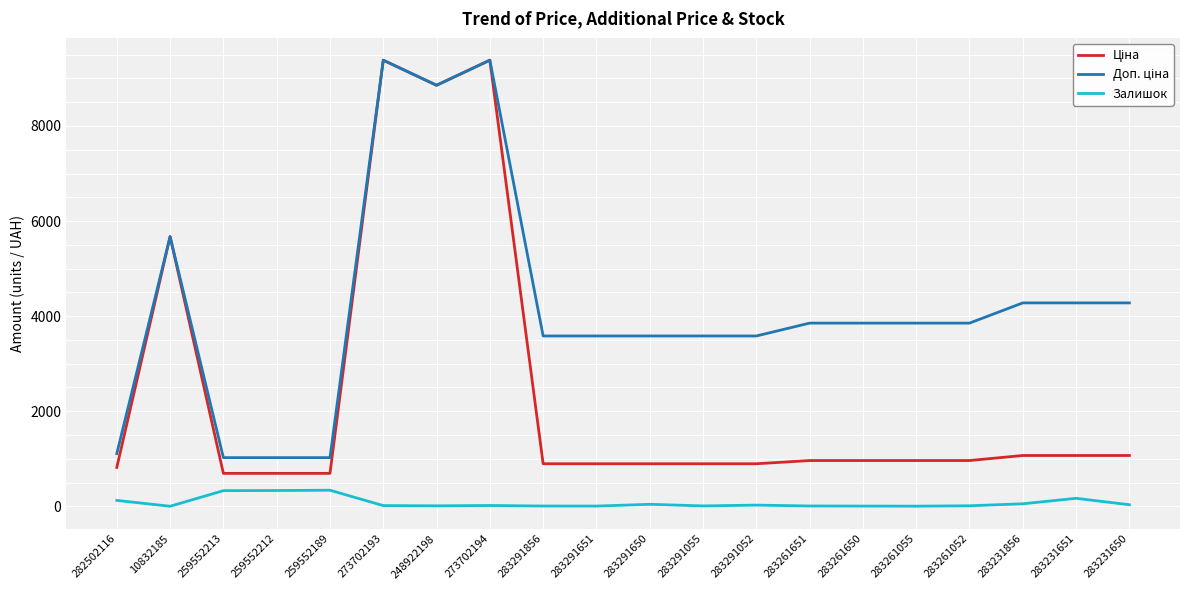

True or false: Залишок has a value of 333.0 at 259552212.

True